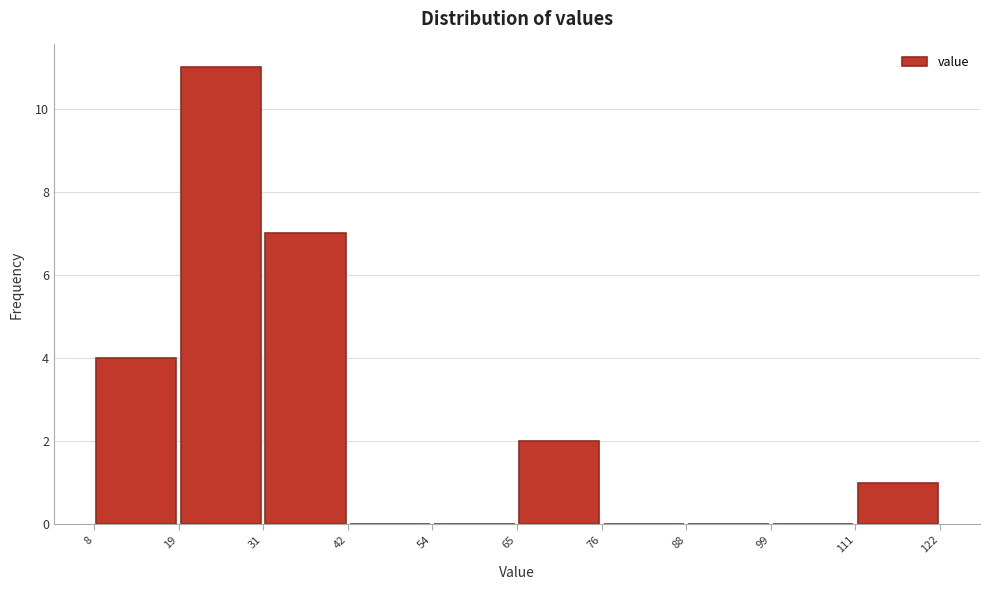

How tall is the bar that spans 8 to 19 on the x-axis? The values are not printed on the chart, so give them approximately, as read against the axis.

4